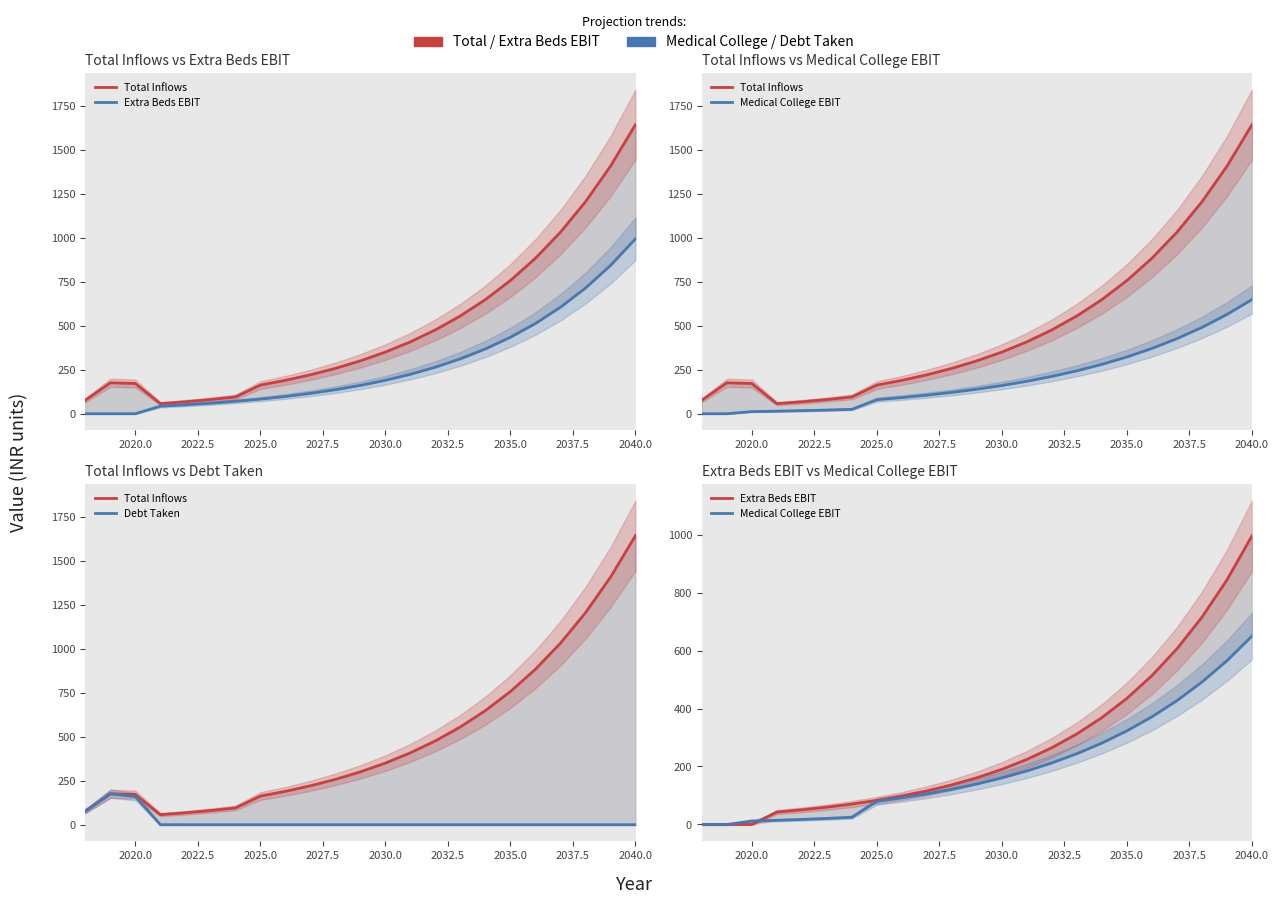

Which series has the largest total across all categories?

Total Inflows